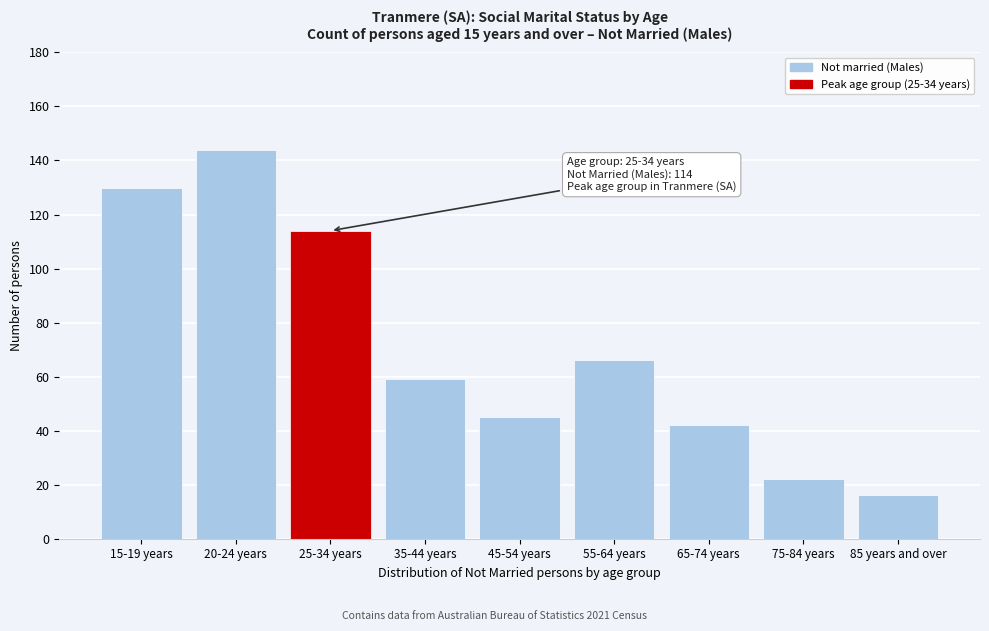

Reading left to right, extract all data points from this chart.

15-19 years=130	20-24 years=144	25-34 years=114	35-44 years=59	45-54 years=45	55-64 years=66	65-74 years=42	75-84 years=22	85 years and over=16